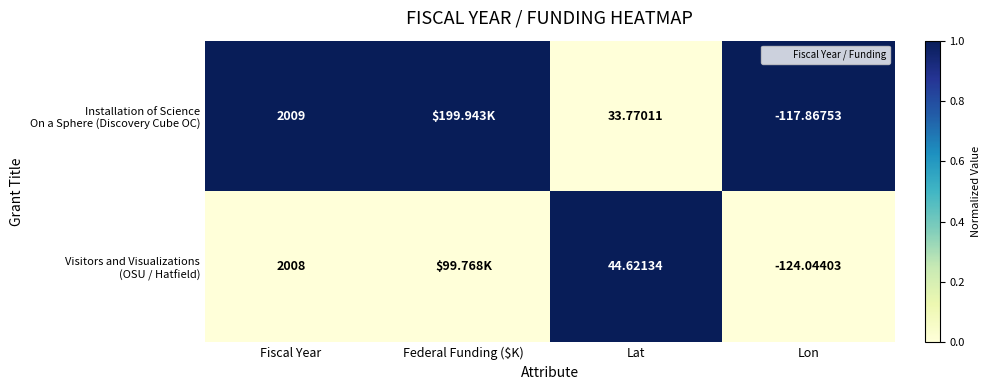

List the series in order of their overall mean, highest first.

Installation of Science On a Sphere (Discovery Cube OC), Visitors and Visualizations (OSU / Hatfield)